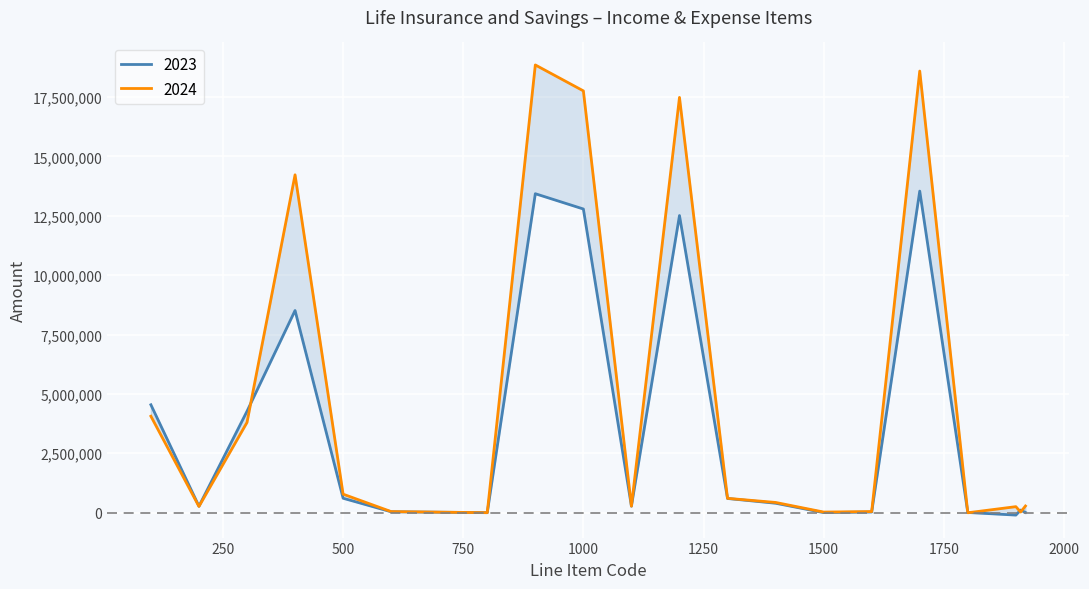

What is the value of the 2023 point at the 14th from the left?

3252